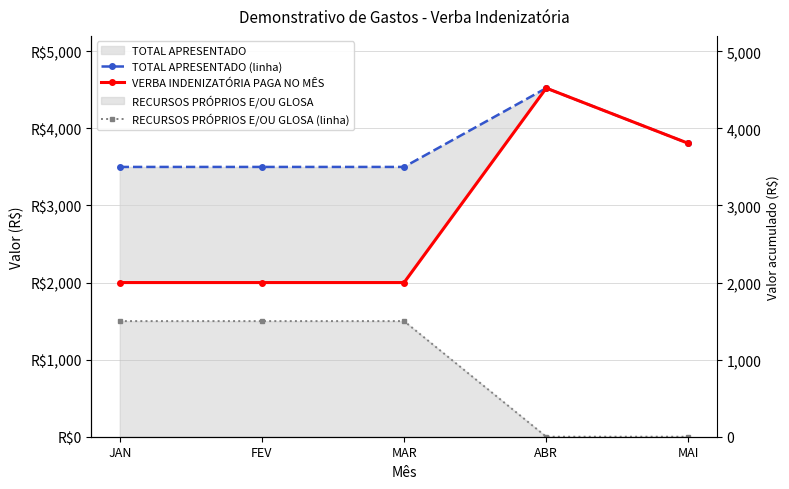

What position from the right is MAI?

1